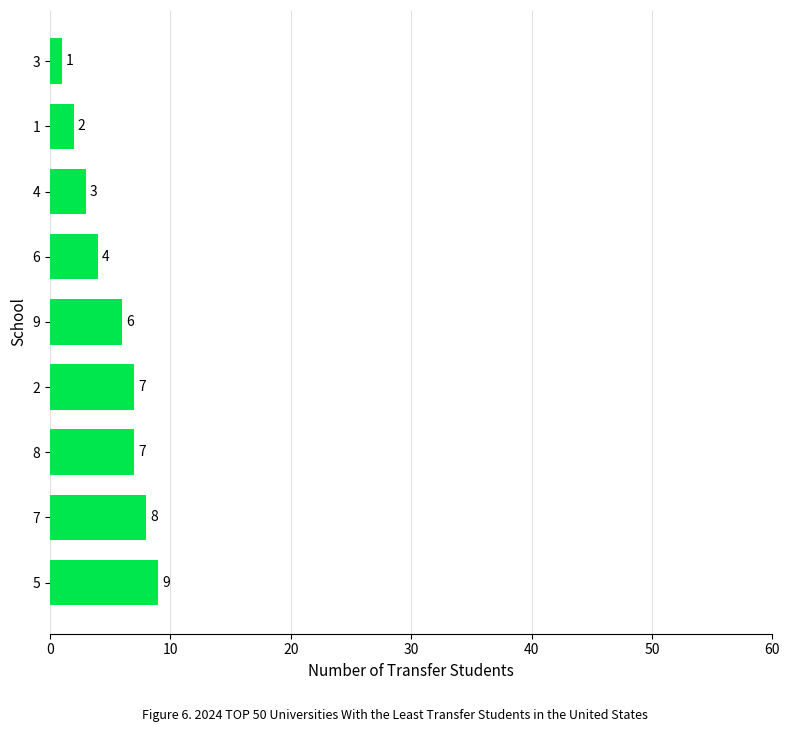

True or false: the data shows 8 at 9.

False